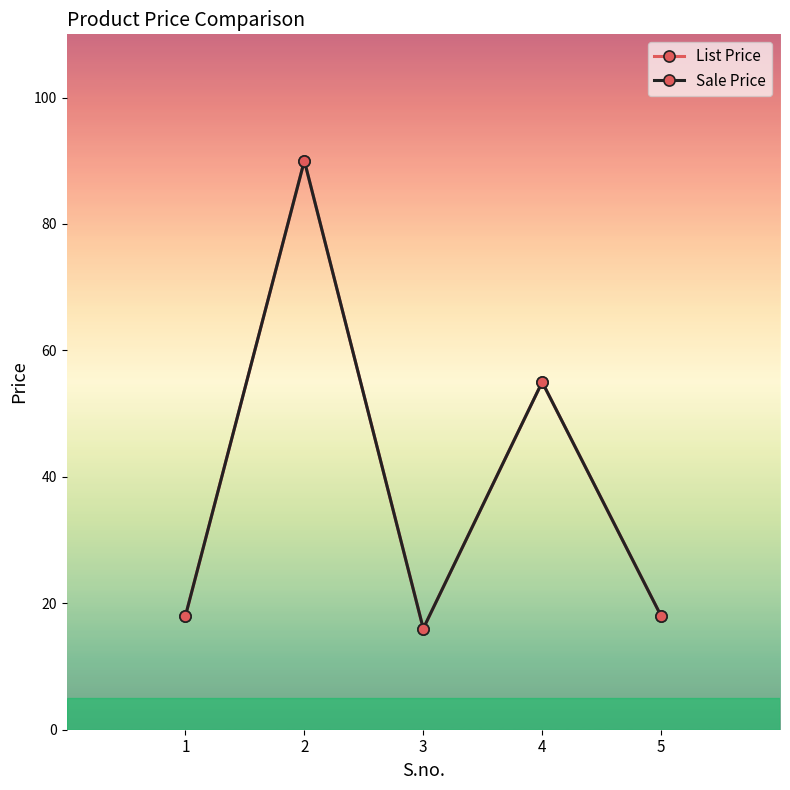

Rank the categories by List Price value from lowest to highest.

3, 1, 5, 4, 2